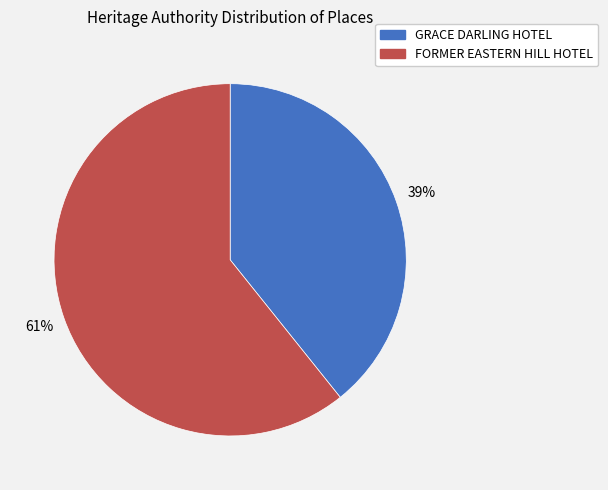

To the nearest percent, what is the average slice percentage?

50%